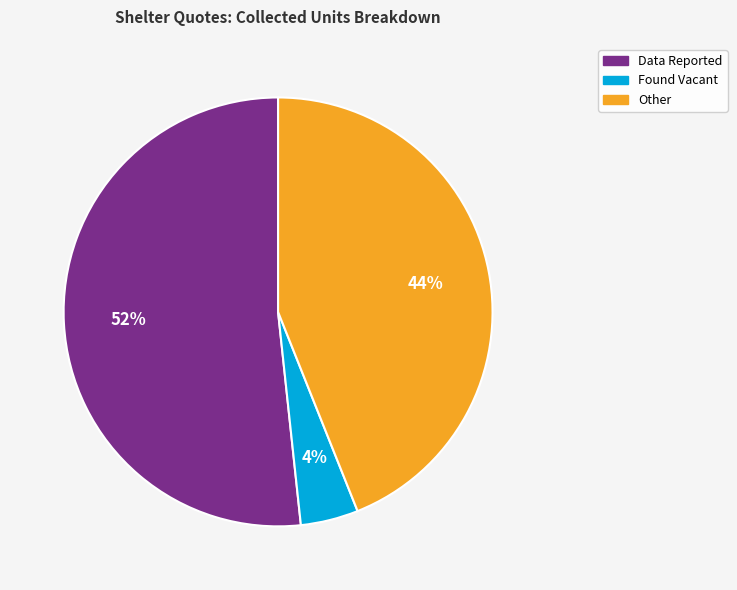

Rank the categories by value from lowest to highest.

Found Vacant, Other, Data Reported